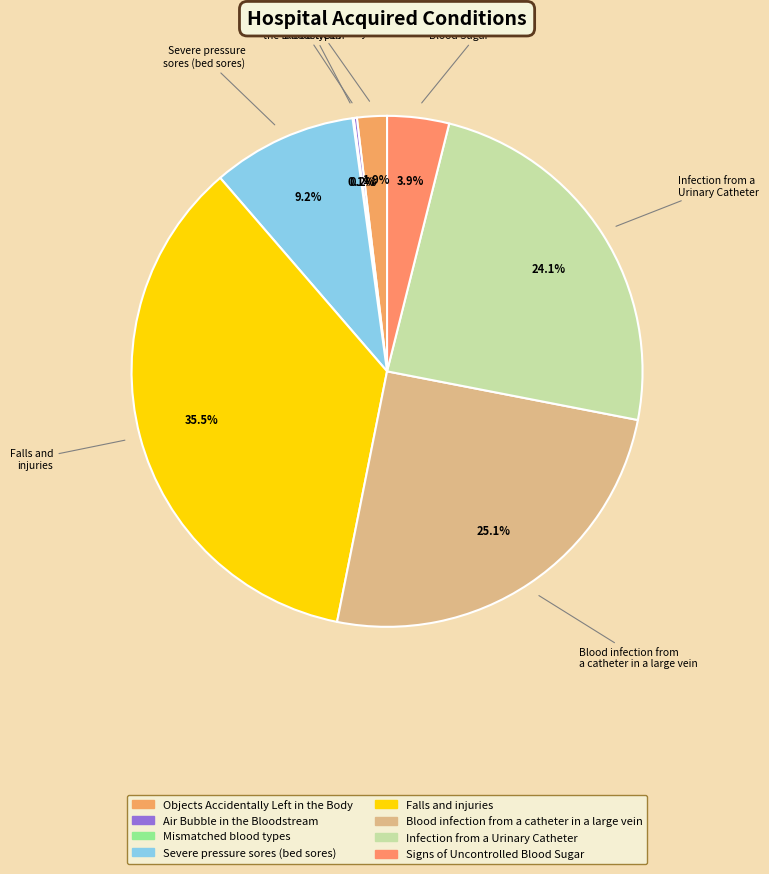

To the nearest percent, what is the difference between the largest and smallest slice percentages?

35%